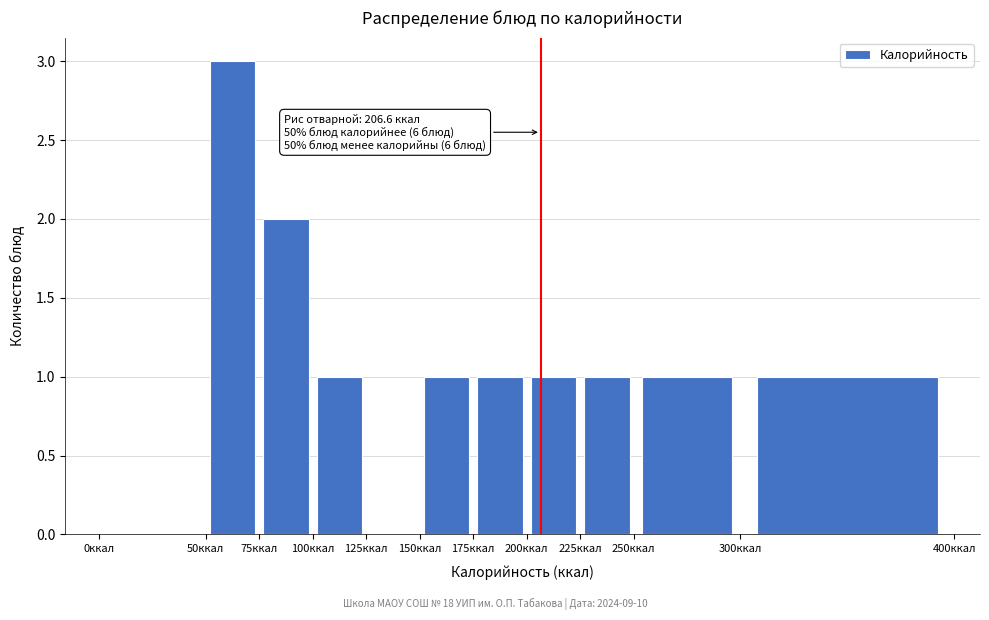

Which range on the x-axis has the tallest bar?

50 to 75